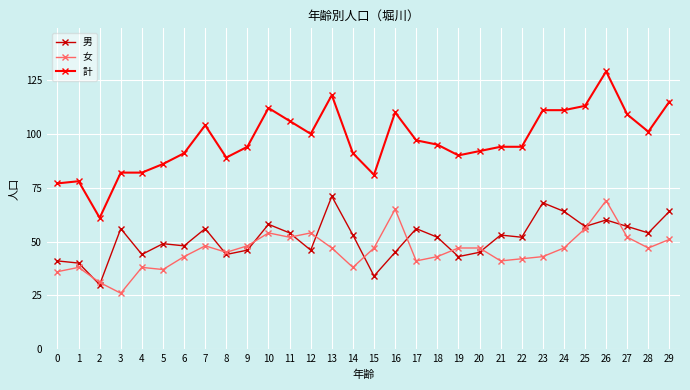

True or false: 計 and 男 cross at least once.

False